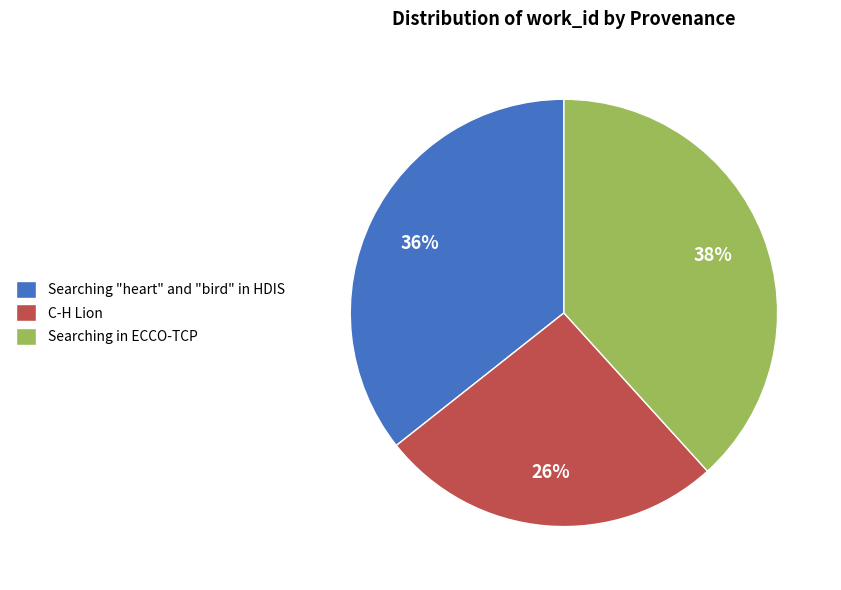

To the nearest percent, what portion does C-H Lion represent?

26%